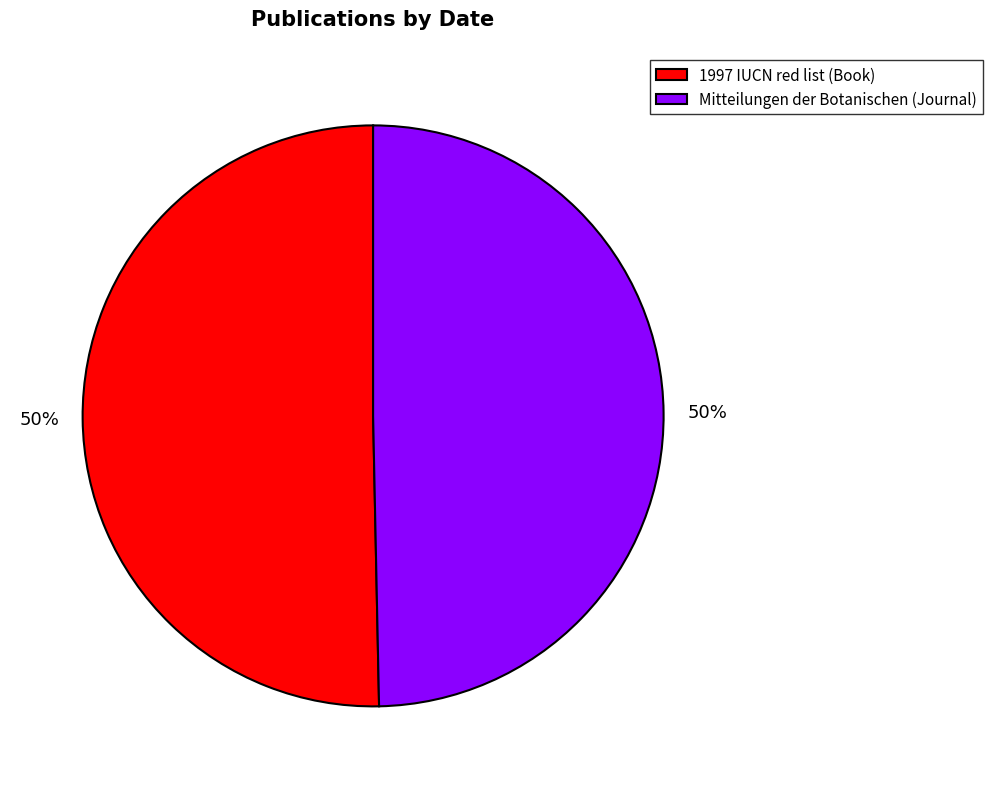

To the nearest percent, what percentage of the pie is 1997 IUCN red list (Book)?

50%